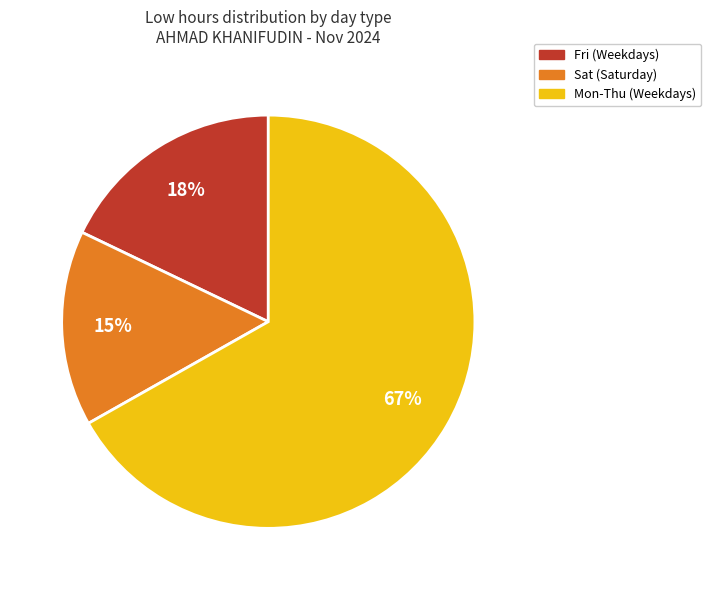

Between Fri (Weekdays) and Mon-Thu (Weekdays), which is larger?

Mon-Thu (Weekdays)